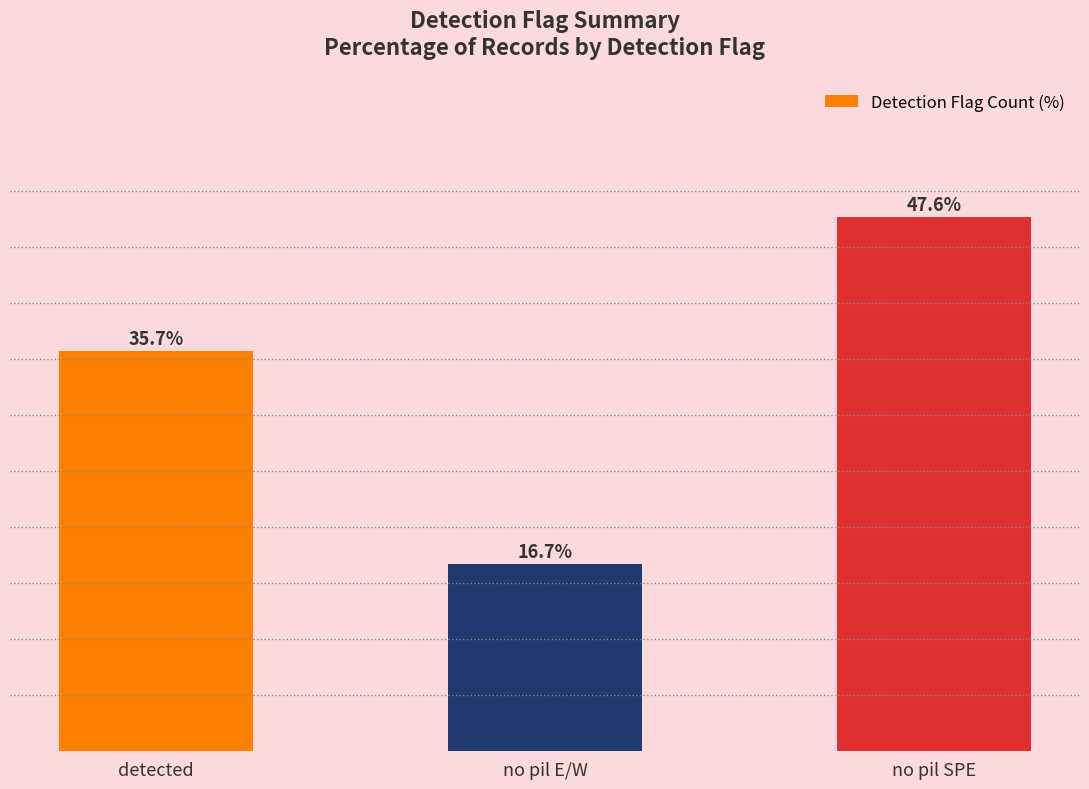

What is the label of the 2nd bar from the right?

no pil E/W